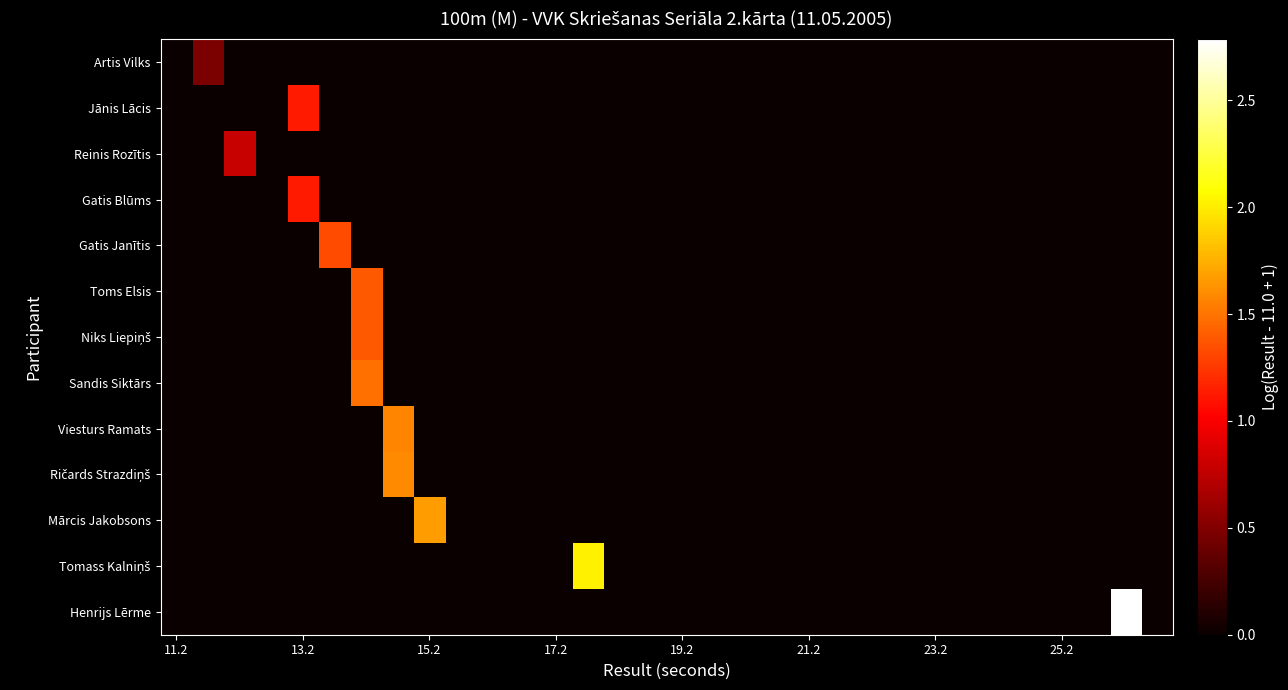

How many distinct data groups are displayed?

13